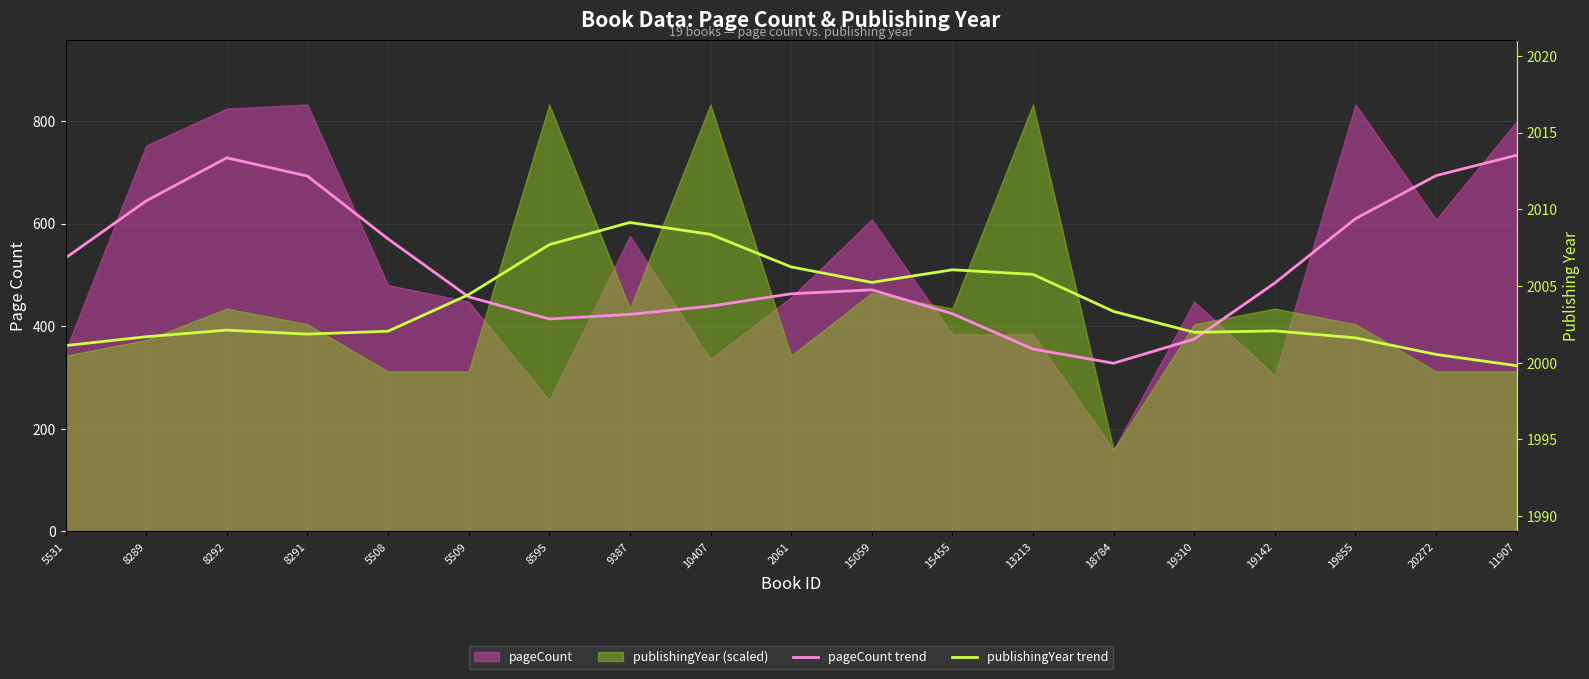

How many values in the publishingYear (right axis) series are below 2002?

8